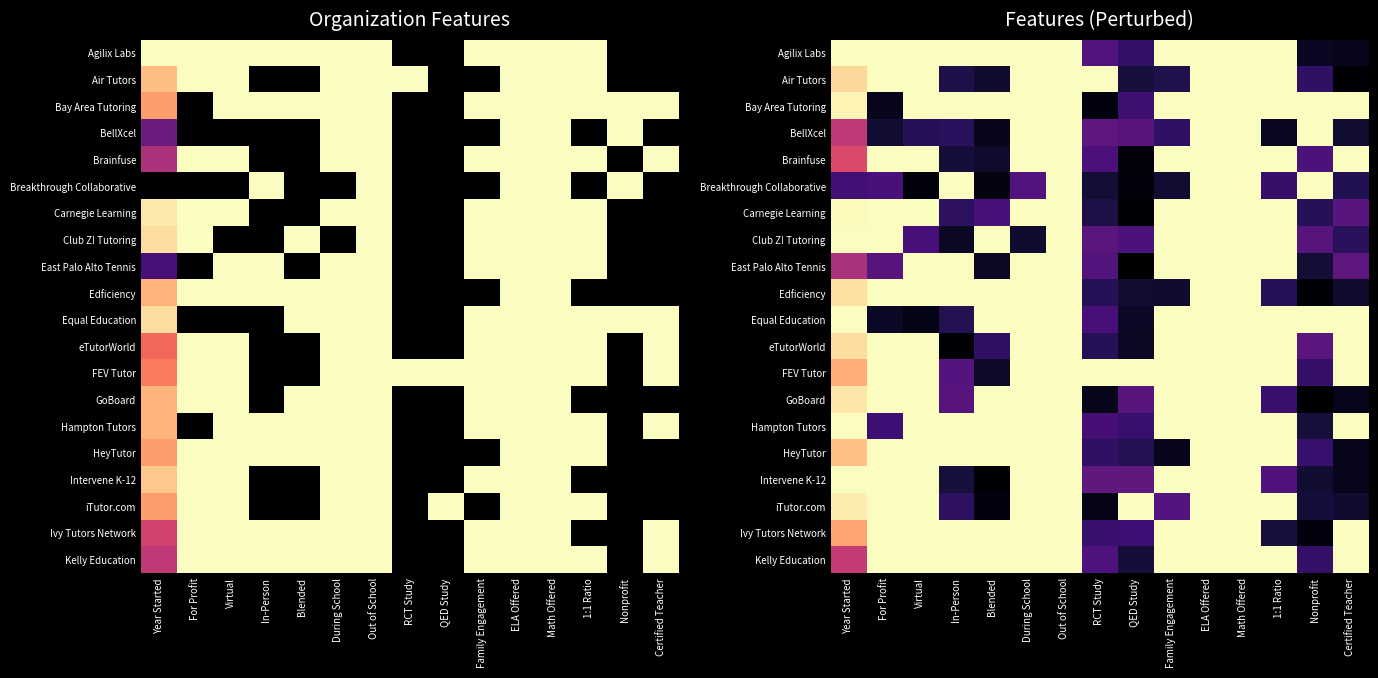

Which category has the highest value in the Kelly Education series?

For Profit